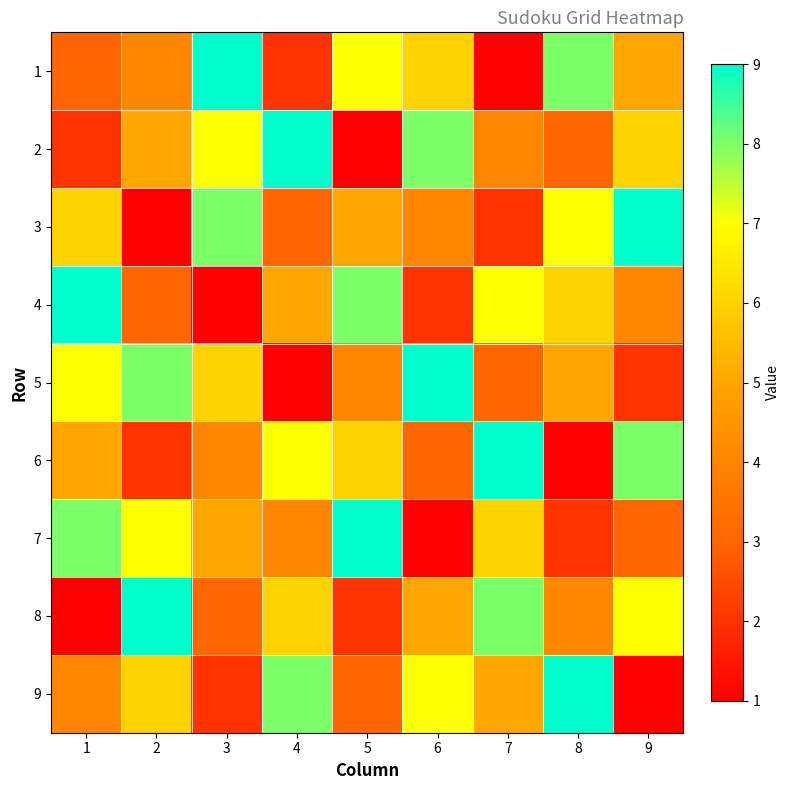

Reading right to left, transcribe all the data shown in this chart.

1: 9=5	8=8	7=1	6=6	5=7	4=2	3=9	2=4	1=3
2: 9=6	8=3	7=4	6=8	5=1	4=9	3=7	2=5	1=2
3: 9=9	8=7	7=2	6=4	5=5	4=3	3=8	2=1	1=6
4: 9=4	8=6	7=7	6=2	5=8	4=5	3=1	2=3	1=9
5: 9=2	8=5	7=3	6=9	5=4	4=1	3=6	2=8	1=7
6: 9=8	8=1	7=9	6=3	5=6	4=7	3=4	2=2	1=5
7: 9=3	8=2	7=6	6=1	5=9	4=4	3=5	2=7	1=8
8: 9=7	8=4	7=8	6=5	5=2	4=6	3=3	2=9	1=1
9: 9=1	8=9	7=5	6=7	5=3	4=8	3=2	2=6	1=4